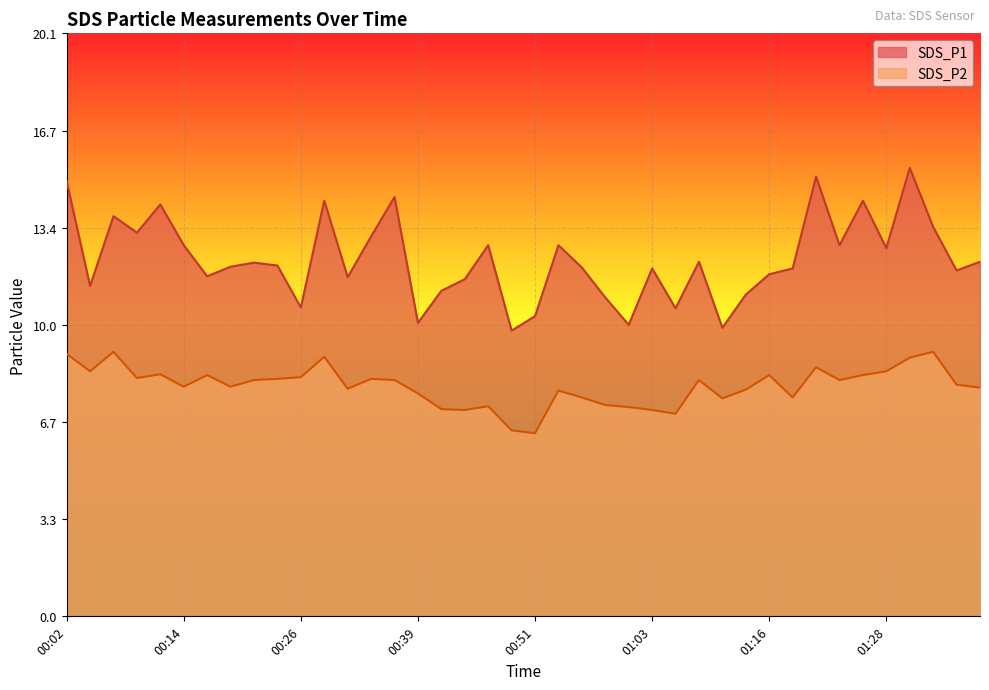

Reading left to right, transcribe all the data shown in this chart.

SDS_P1: 00:02=15.0	00:04=11.4	00:07=13.8	00:09=13.2	00:12=14.2	00:14=12.8	00:17=11.7	00:19=12.0	00:22=12.2	00:24=12.1	00:26=10.6	00:29=14.3	00:31=11.7	00:34=13.1	00:36=14.4	00:39=10.1	00:41=11.2	00:44=11.6	00:46=12.8	00:49=9.8	00:51=10.3	00:54=12.8	00:56=12.0	00:58=11.0	01:01=10.0	01:03=12.0	01:06=10.6	01:08=12.2	01:11=9.9	01:13=11.1	01:16=11.8	01:18=12.0	01:21=15.1	01:23=12.8	01:26=14.3	01:28=12.7	01:31=15.4	01:33=13.4	01:36=11.9	01:38=12.2
SDS_P2: 00:02=9.0	00:04=8.4	00:07=9.1	00:09=8.2	00:12=8.3	00:14=7.9	00:17=8.3	00:19=7.9	00:22=8.1	00:24=8.2	00:26=8.2	00:29=8.9	00:31=7.8	00:34=8.2	00:36=8.1	00:39=7.7	00:41=7.1	00:44=7.1	00:46=7.2	00:49=6.4	00:51=6.3	00:54=7.8	00:56=7.5	00:58=7.3	01:01=7.2	01:03=7.1	01:06=7.0	01:08=8.1	01:11=7.5	01:13=7.8	01:16=8.3	01:18=7.5	01:21=8.6	01:23=8.1	01:26=8.3	01:28=8.4	01:31=8.9	01:33=9.1	01:36=8.0	01:38=7.9